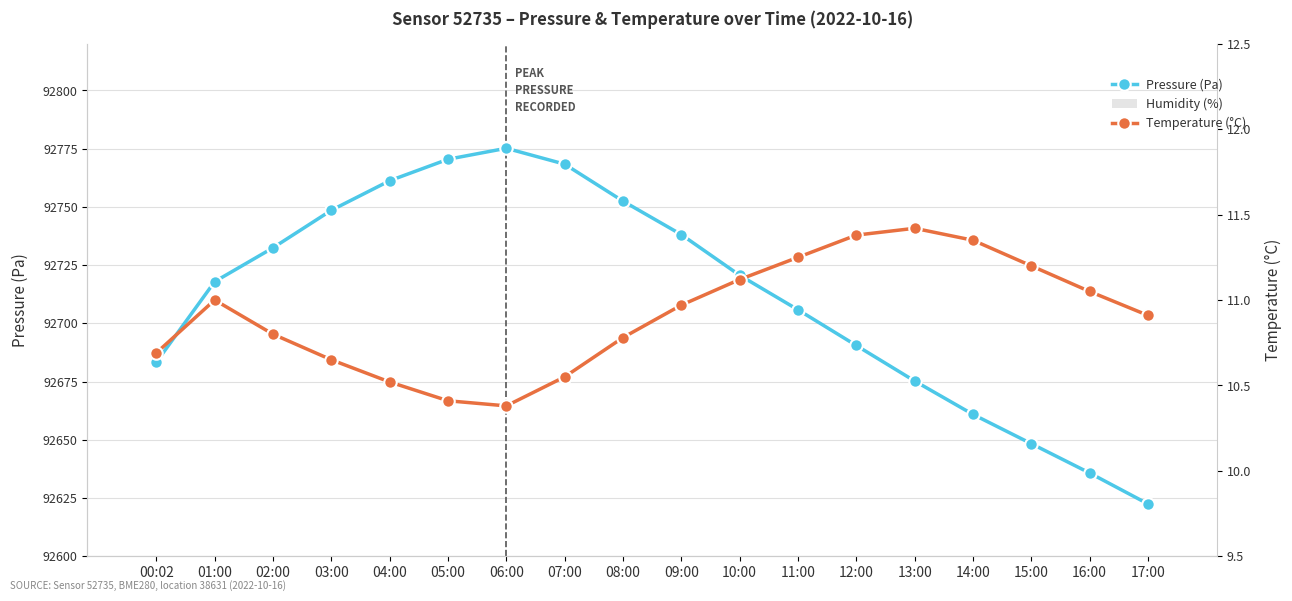

What is the smallest value displayed?

10.4